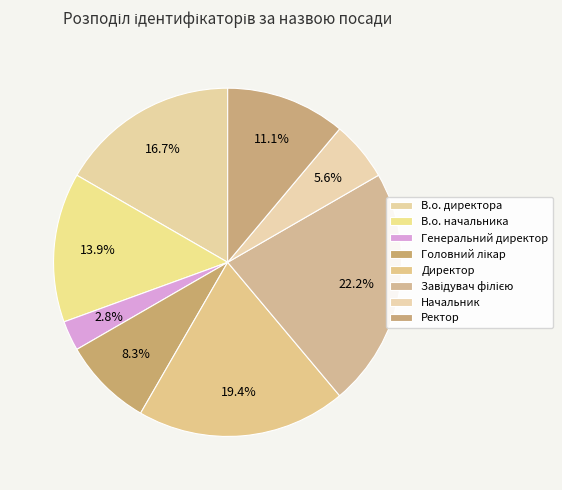

Does any single category account for the majority?

No